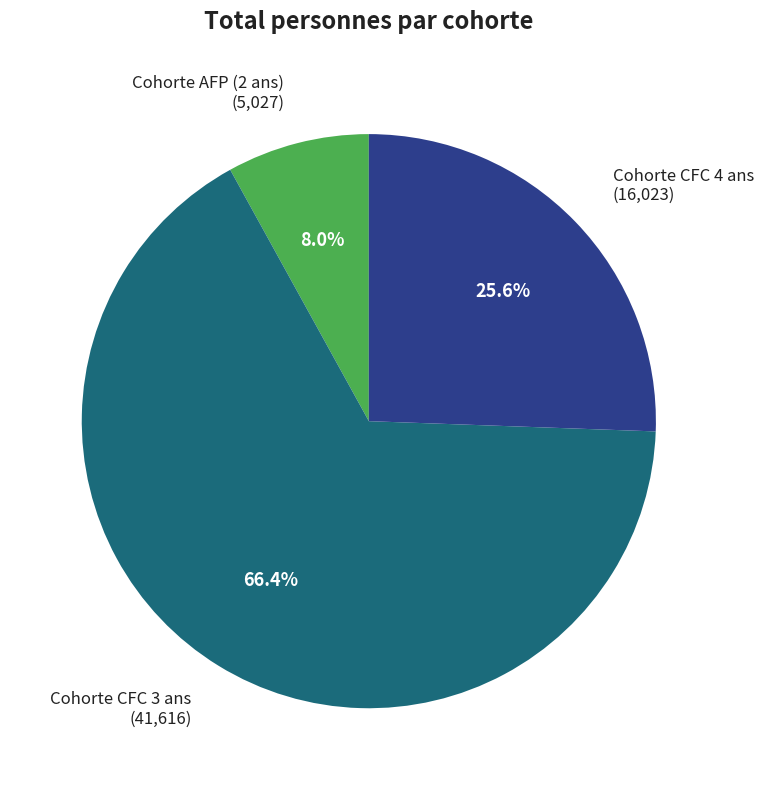

True or false: Cohorte AFP (2 ans) accounts for 21% of the total.

False